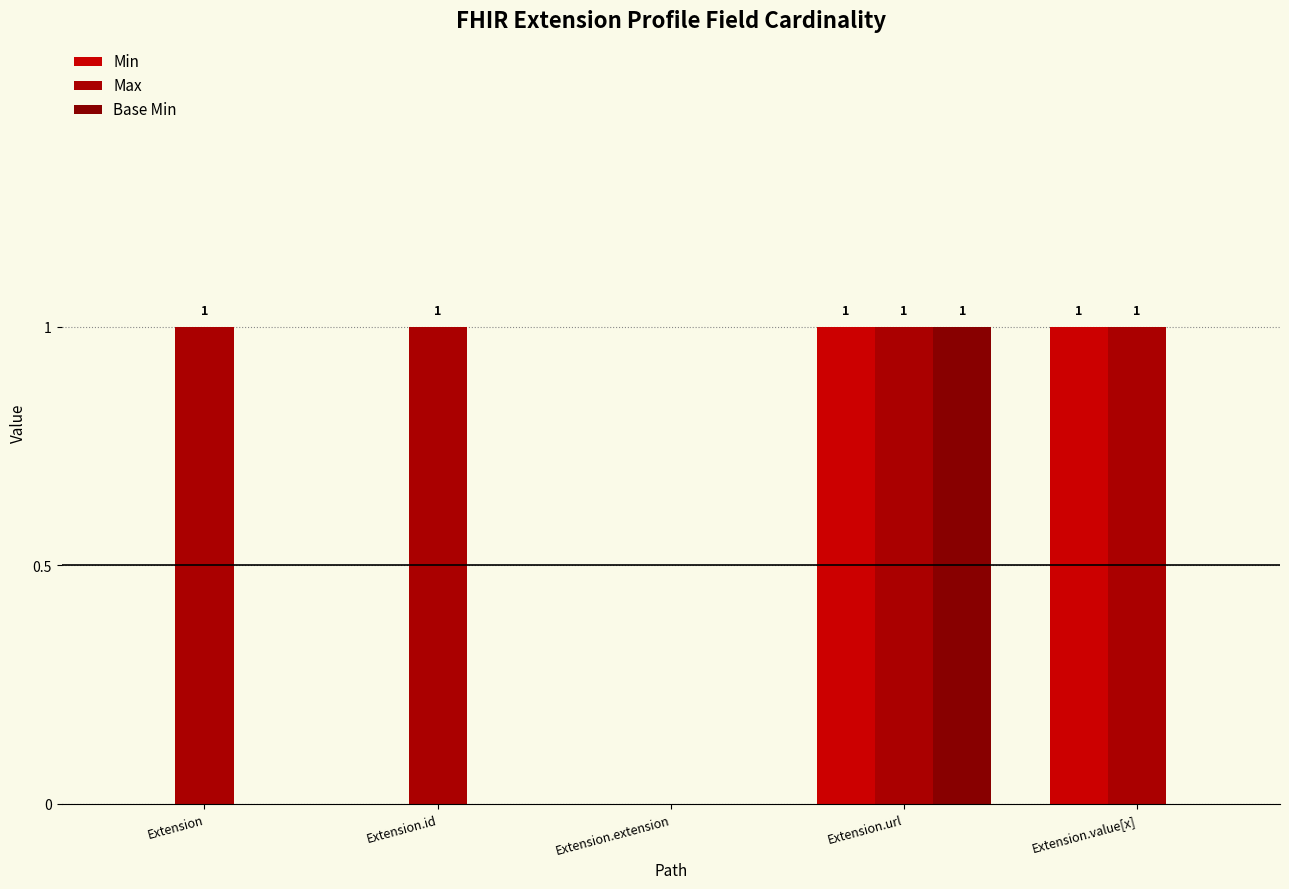

Reading left to right, list all the values displayed in this chart.

Min: 0	0	0	1	1
Max: 1	1	0	1	1
Base Min: 0	0	0	1	0